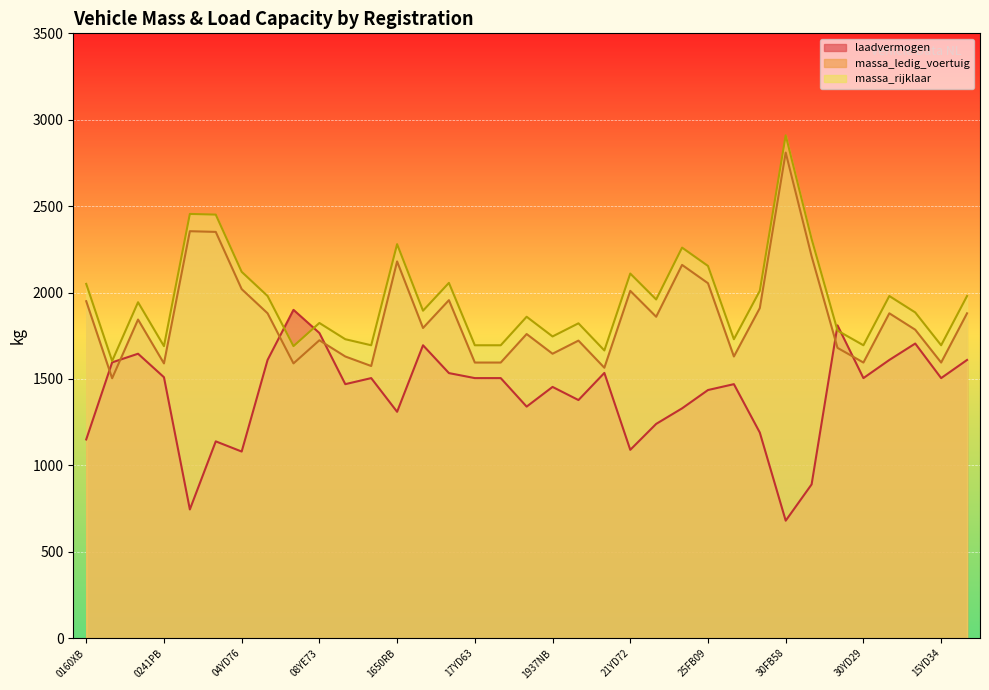

The value of laadvermogen at 0454JB is 1139. True or false?

True